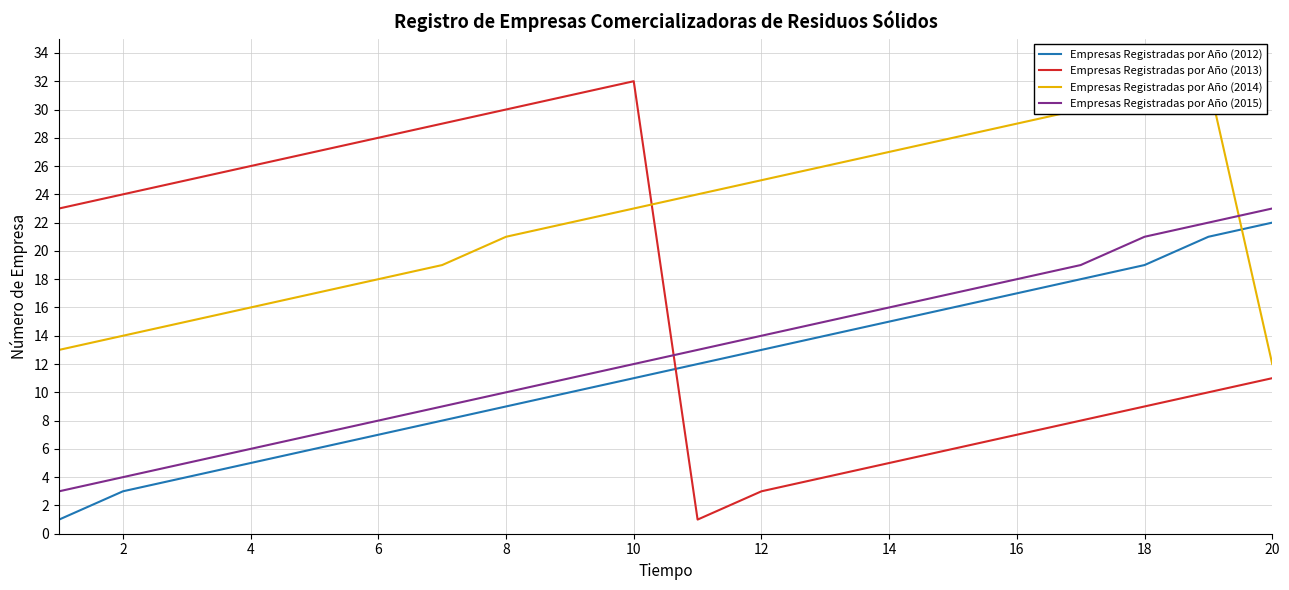

True or false: Empresas Registradas por Año (2013) and Empresas Registradas por Año (2014) intersect in this chart.

True